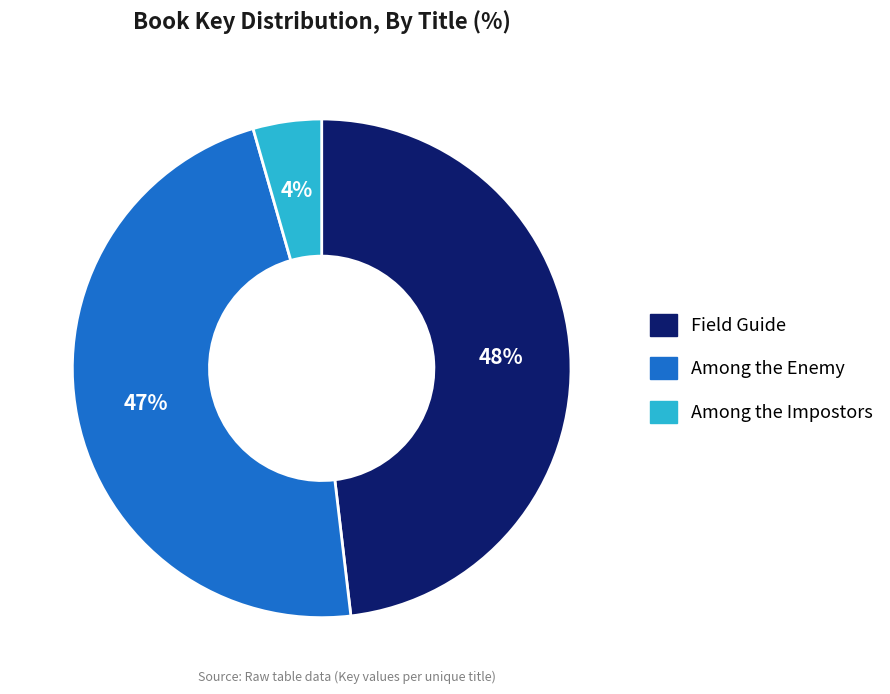

Between Among the Enemy and Field Guide, which is larger?

Field Guide